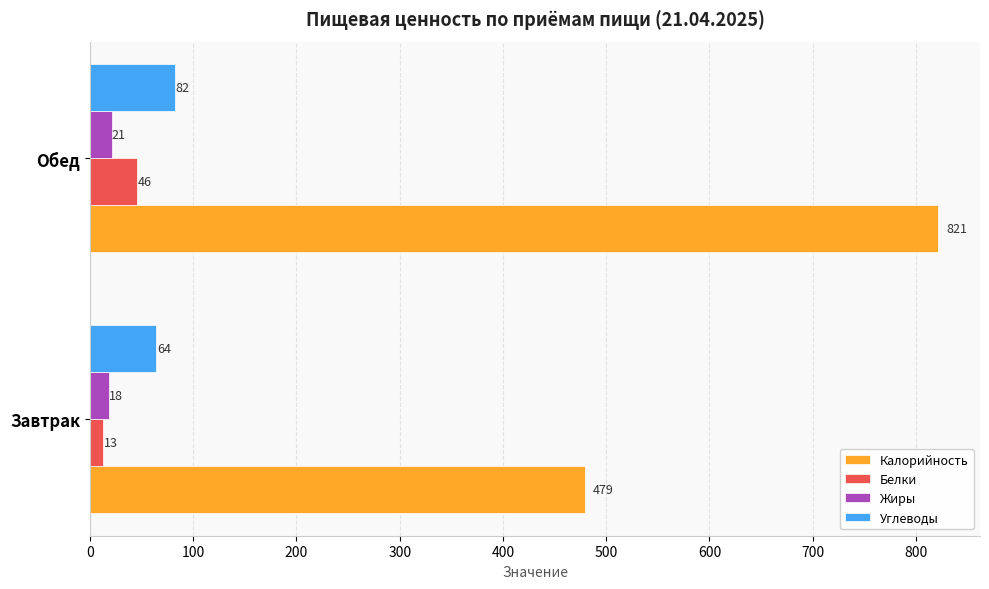

What is the difference between the highest and lowest values at Завтрак?

466